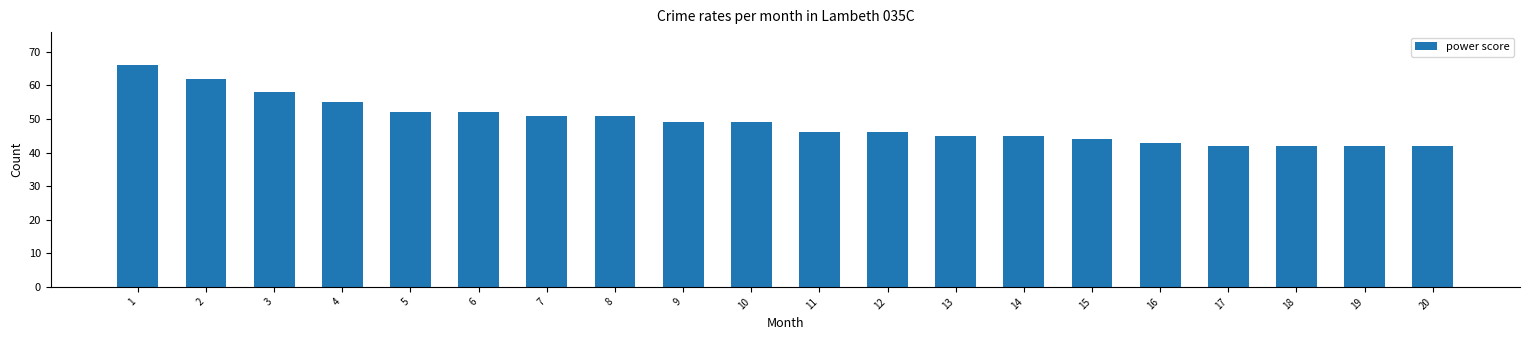

True or false: the data shows 49 at 10.

True